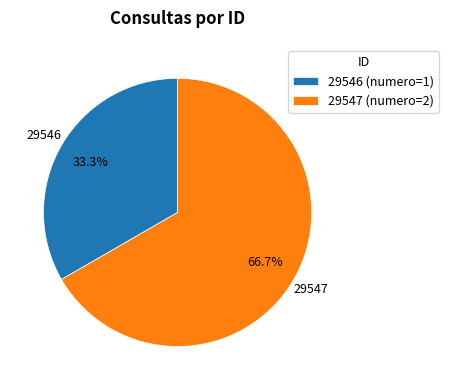

Count the number of slices in the pie.

2